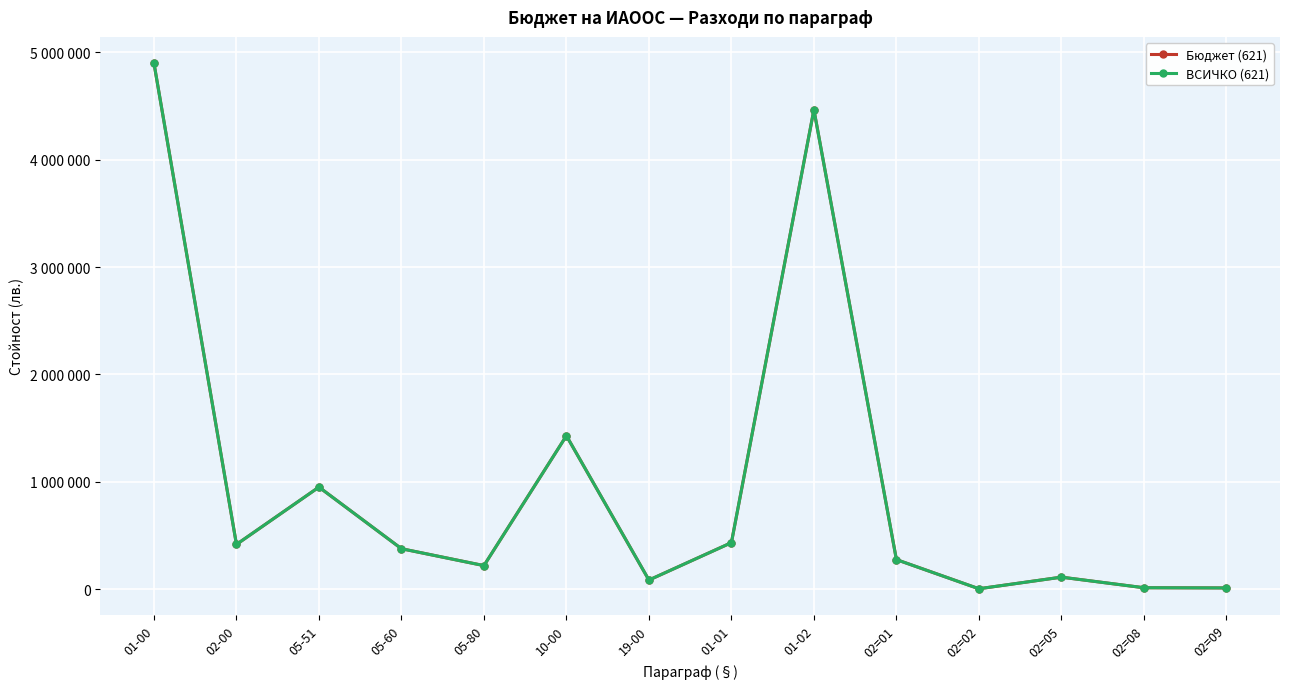

Does the chart have visible grid lines?

Yes